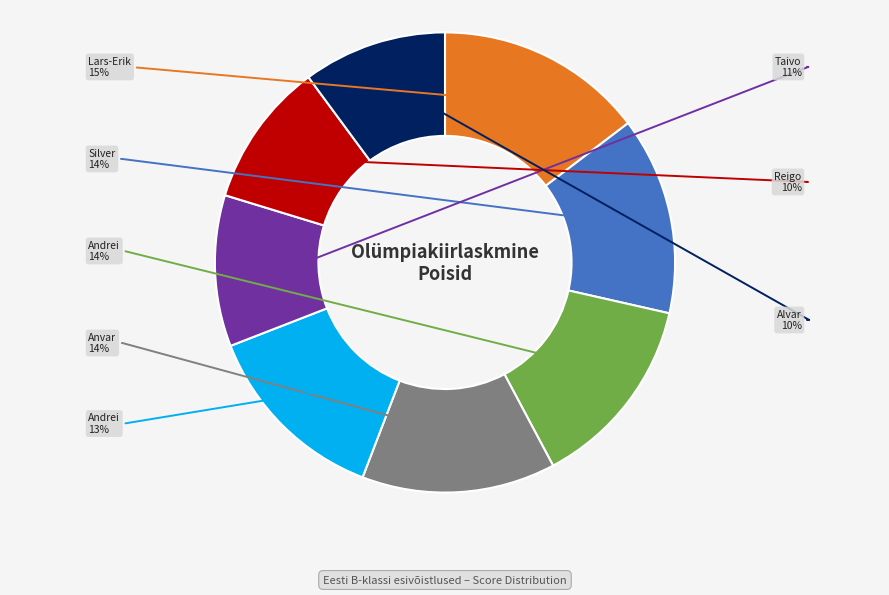

Is there any slice that represents more than half of the pie?

No